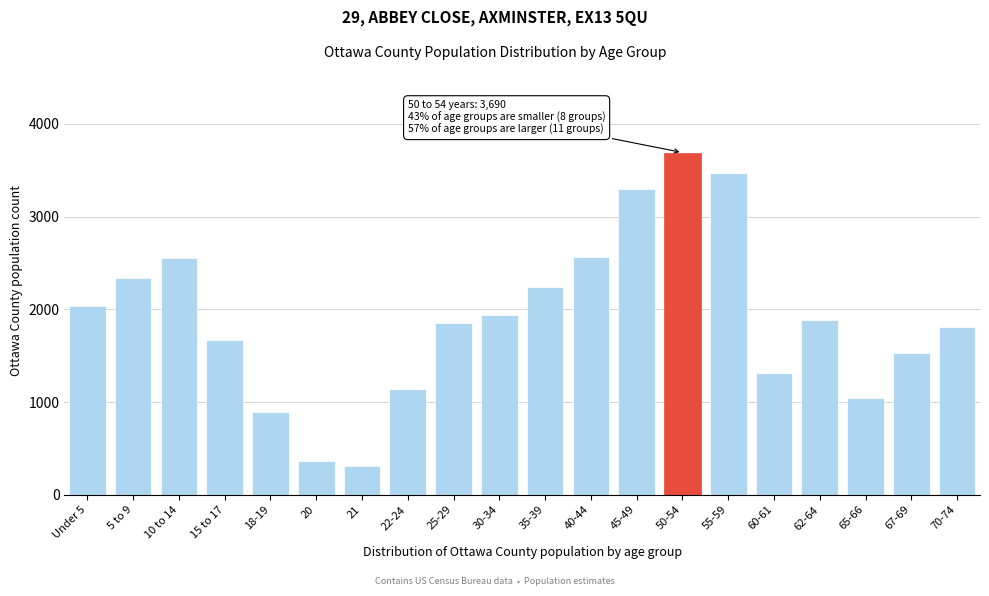

What is the change in value from 21 to 50-54?

+3376